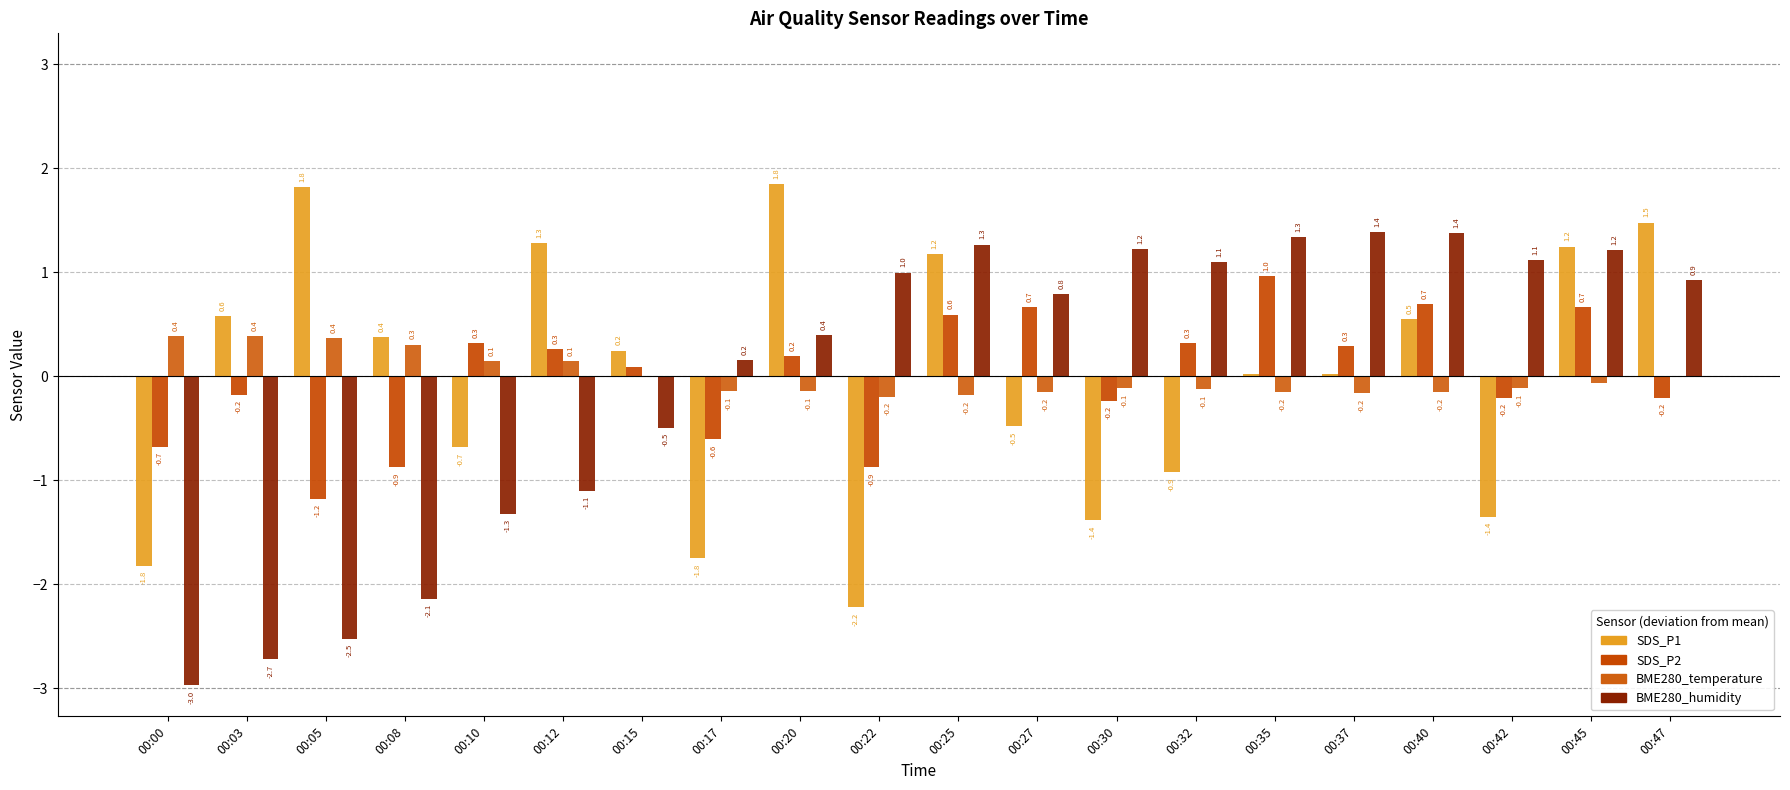

How many groups of bars are there?

20